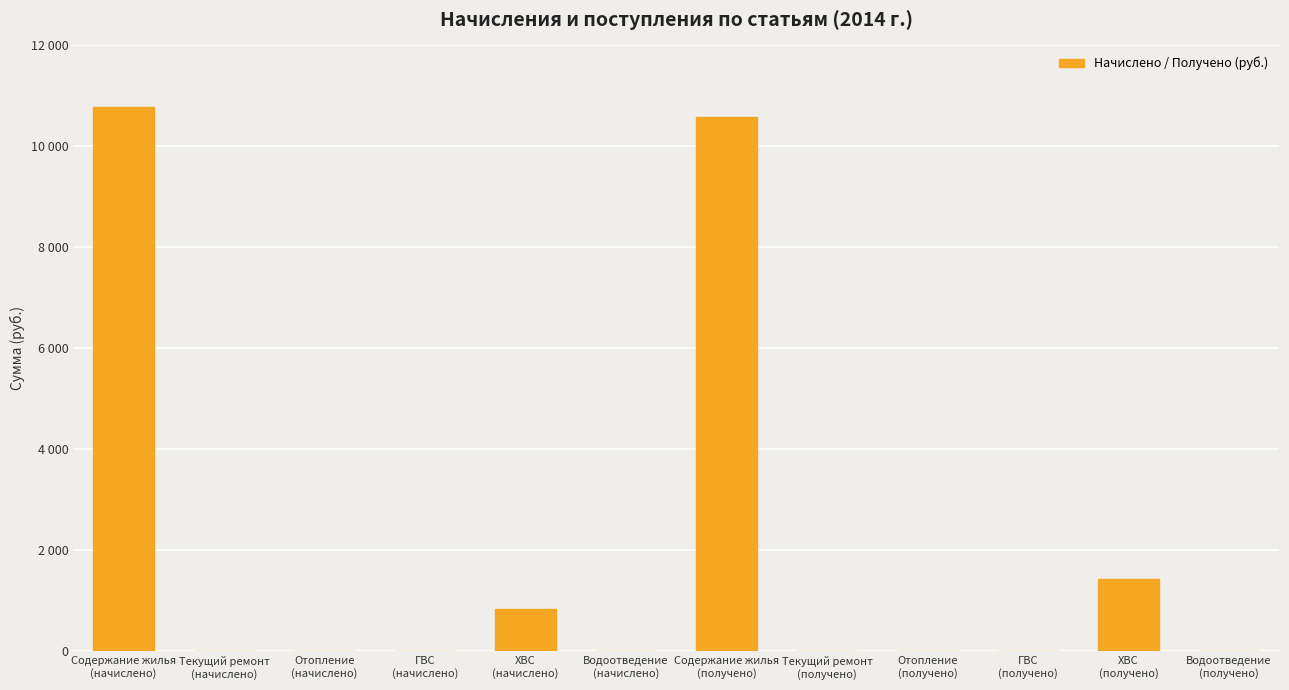

The value at Водоотведение
(получено) is 0.0. True or false?

True